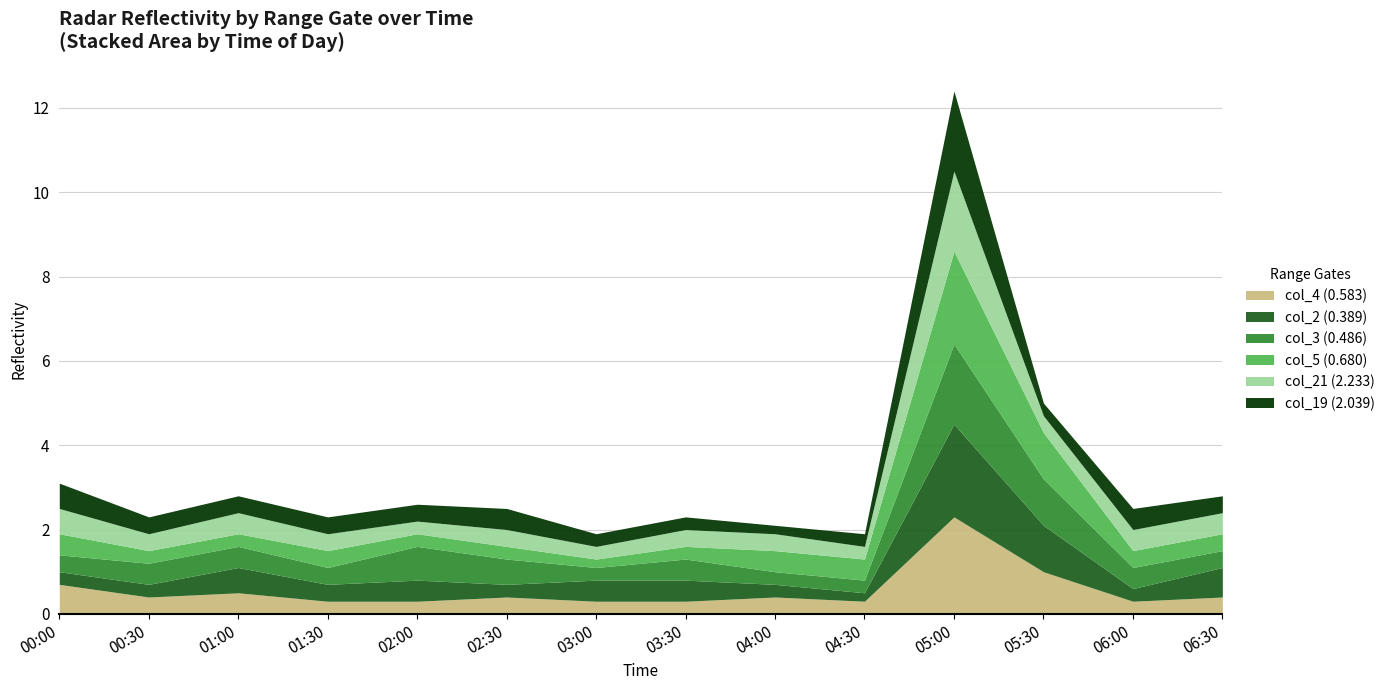

Which series has the largest total across all categories?

col_3 (0.486)